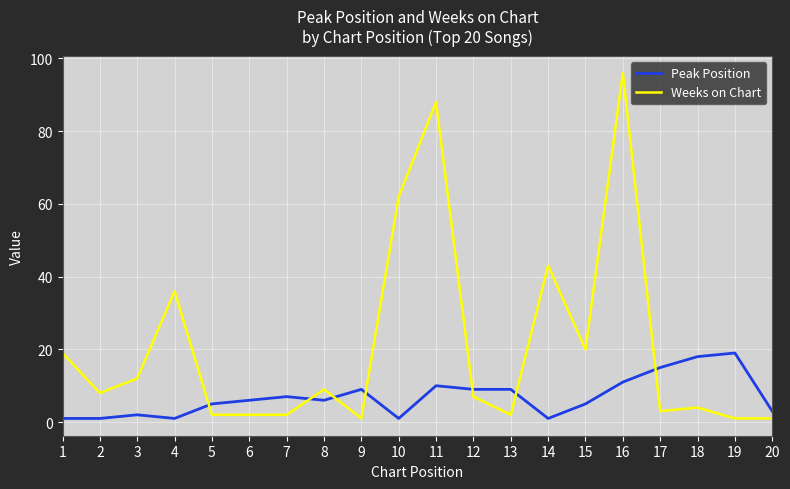

The value of Weeks on Chart at 10 is 20. True or false?

False